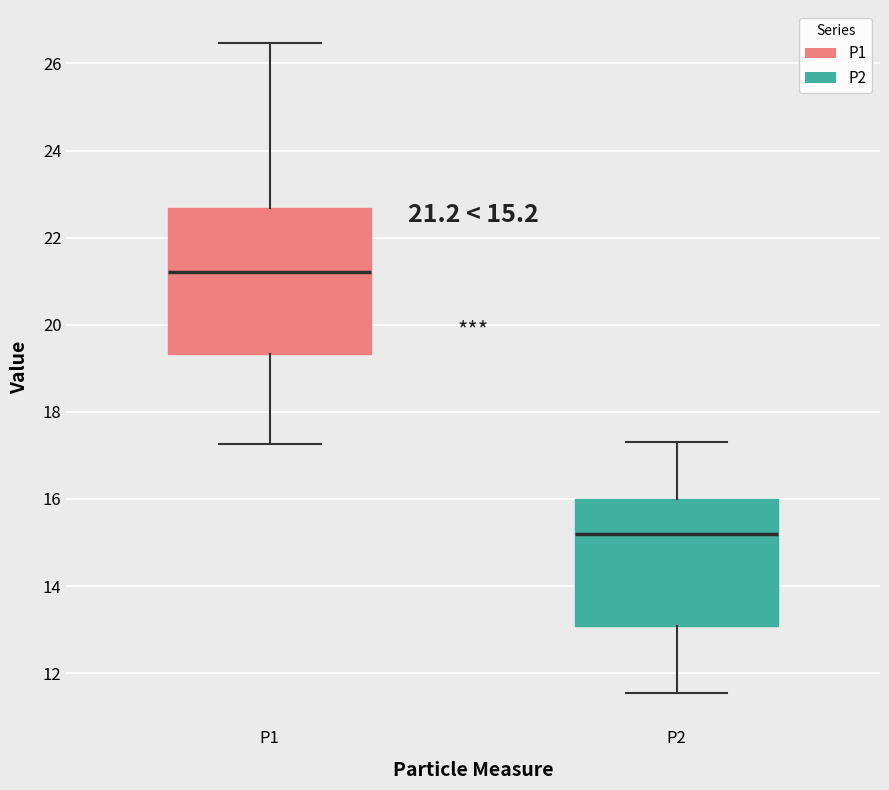

Comparing the boxes themselves (not the whiskers), which one is the tallest?

P1